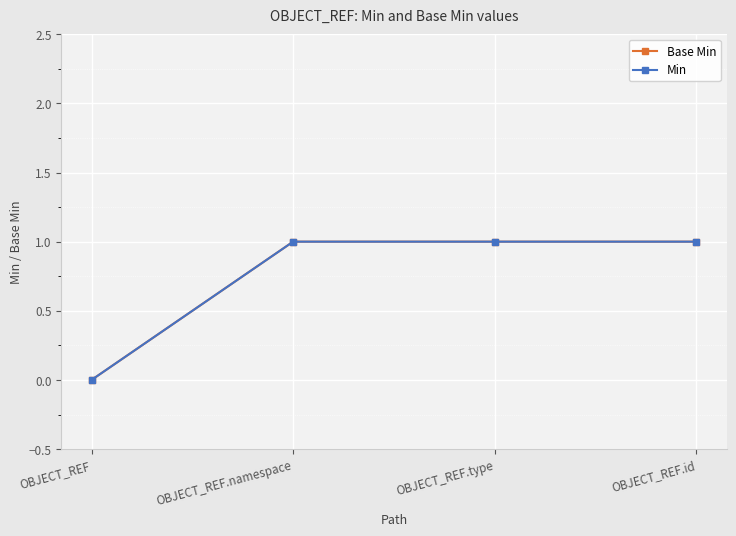

True or false: Min and Base Min intersect in this chart.

False